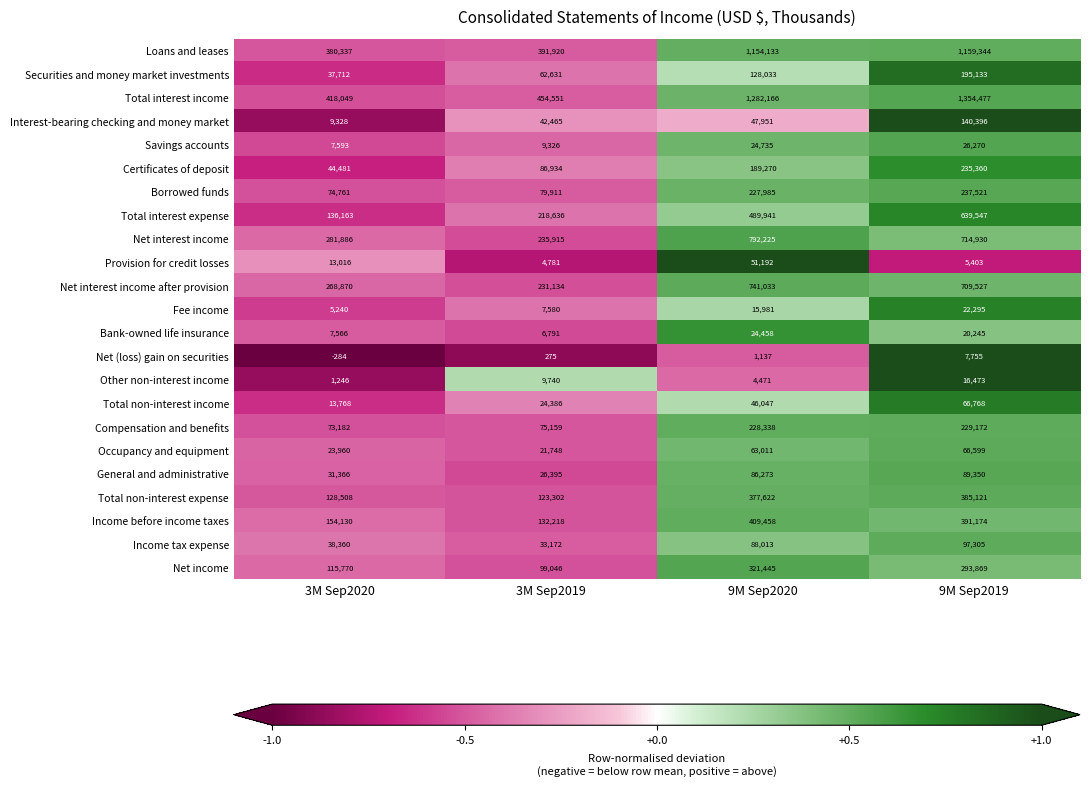

What is the maximum value shown in the chart?

1354477